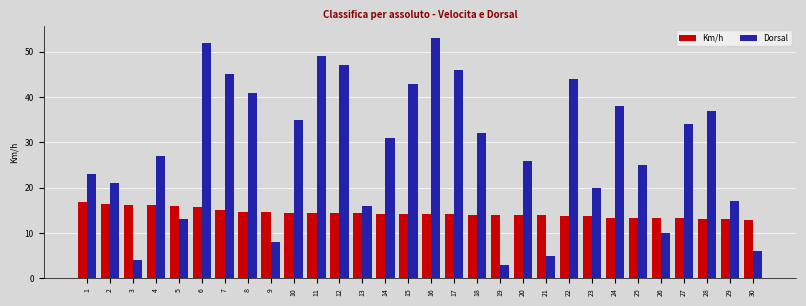

What is the total value across all series at 14?

45.3